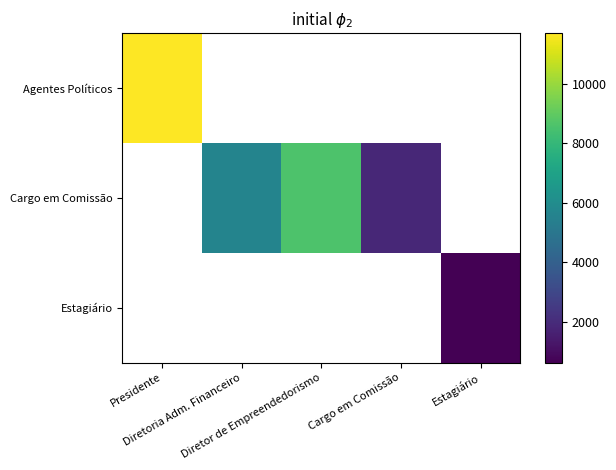

What is the maximum value shown in the chart?

11691.9